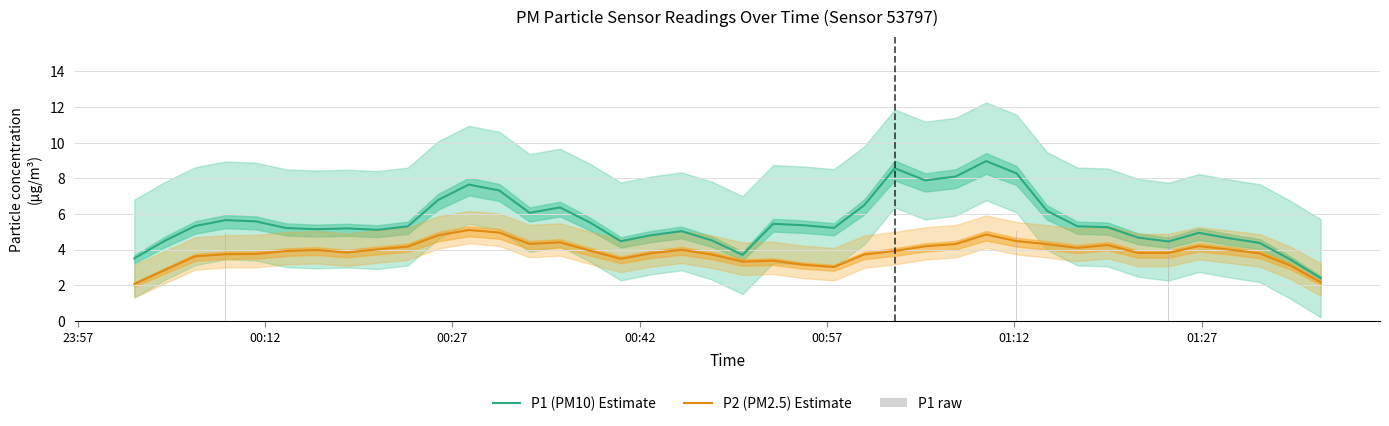

Does the chart contain stacked bars?

No